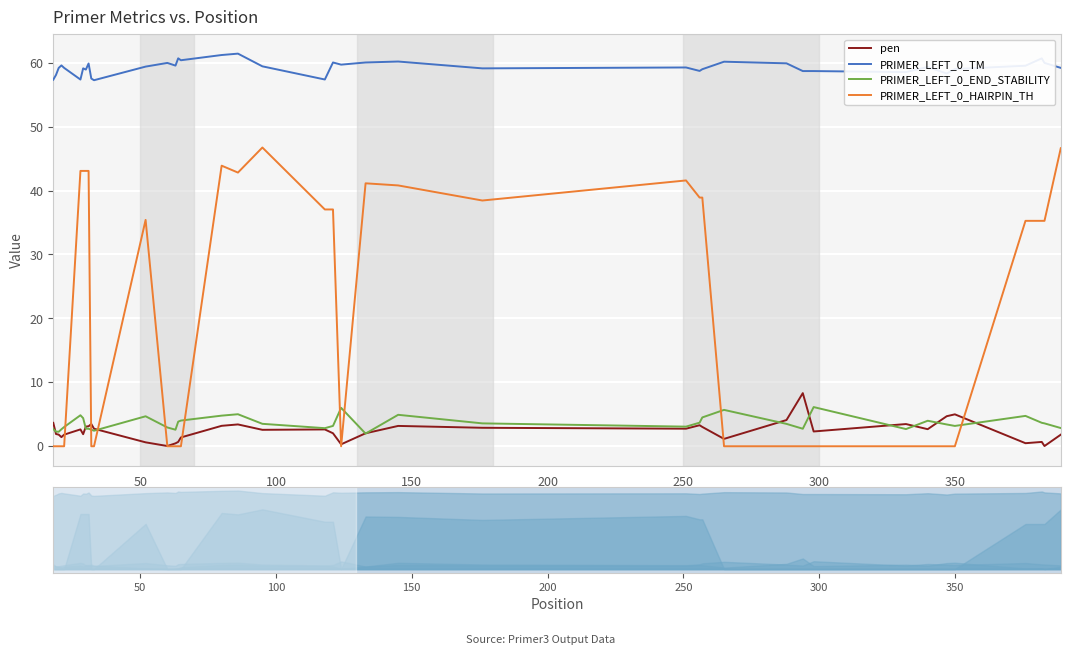

True or false: PRIMER_LEFT_0_END_STABILITY and PRIMER_LEFT_0_TM cross at least once.

False